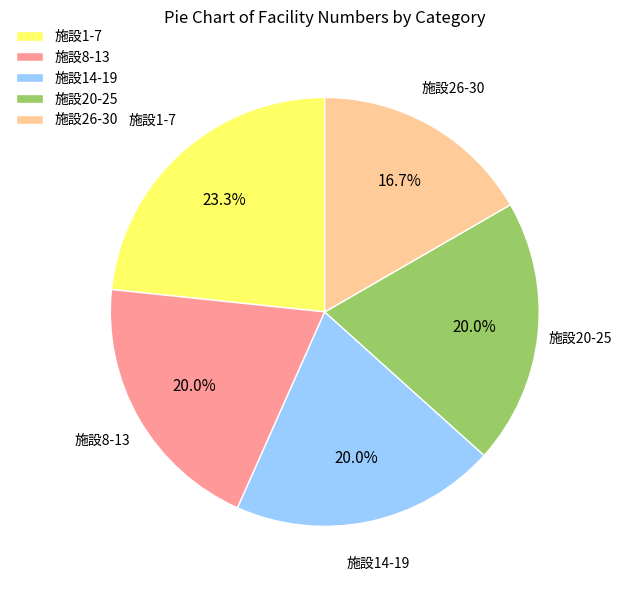

Does any single category account for the majority?

No